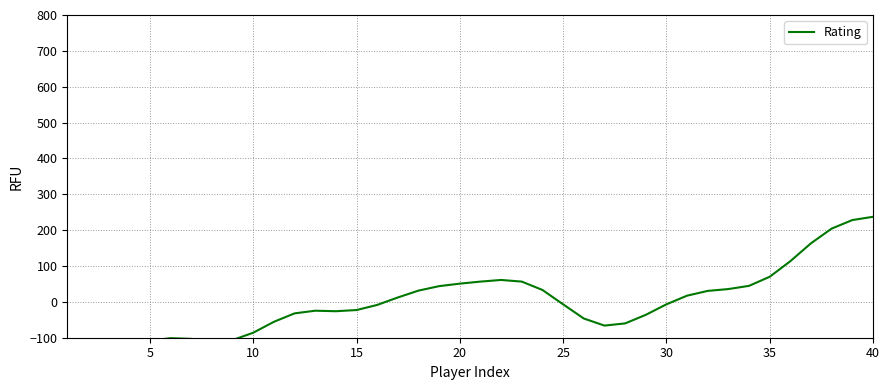

Count the number of values greater than -6.

18